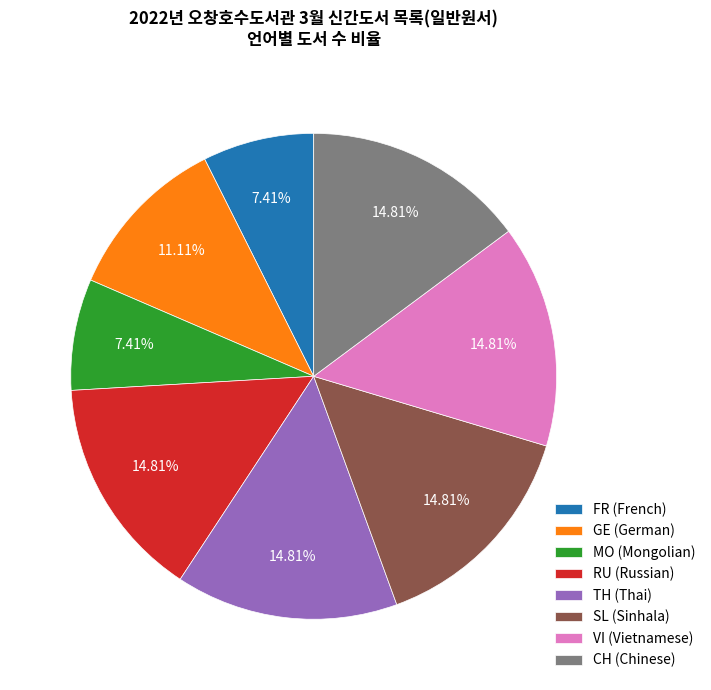

To the nearest percent, what is the average slice percentage?

12%